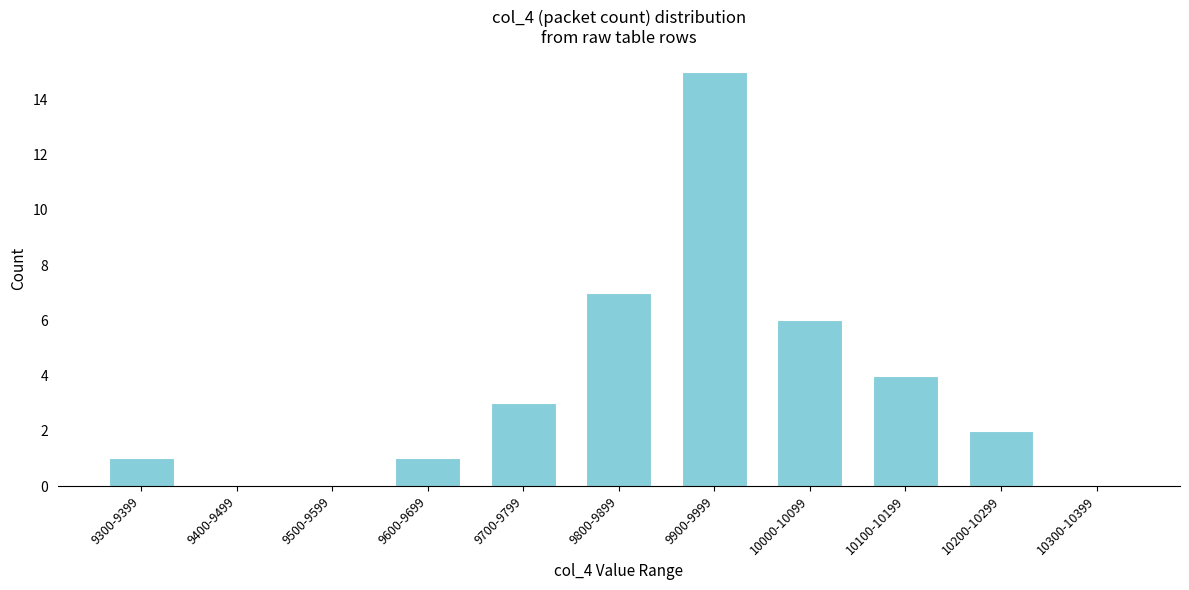

Reading right to left, transcribe all the data shown in this chart.

10300-10399=0	10200-10299=2	10100-10199=4	10000-10099=6	9900-9999=15	9800-9899=7	9700-9799=3	9600-9699=1	9500-9599=0	9400-9499=0	9300-9399=1